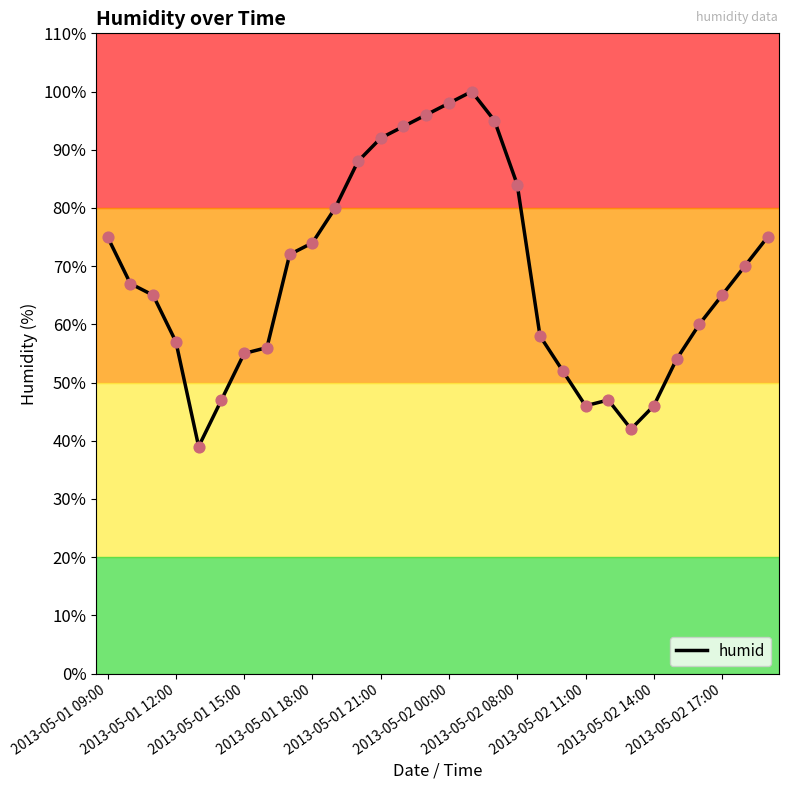

What is the smallest value displayed?

39